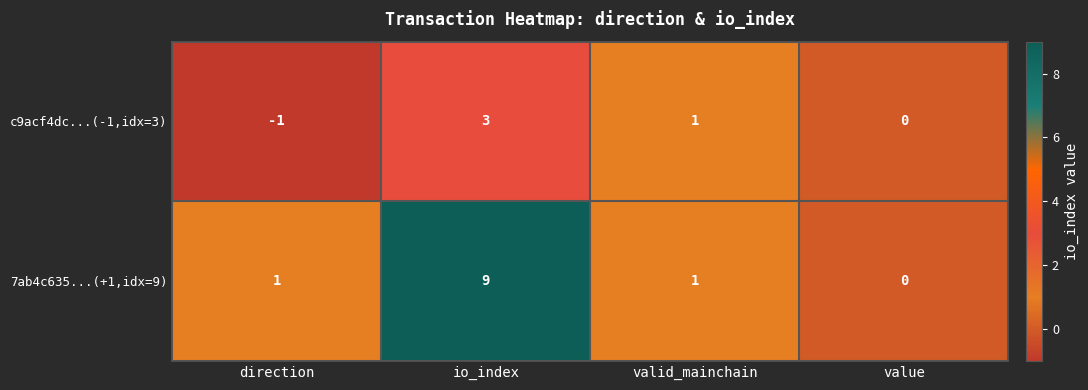

What is the maximum value shown in the chart?

9